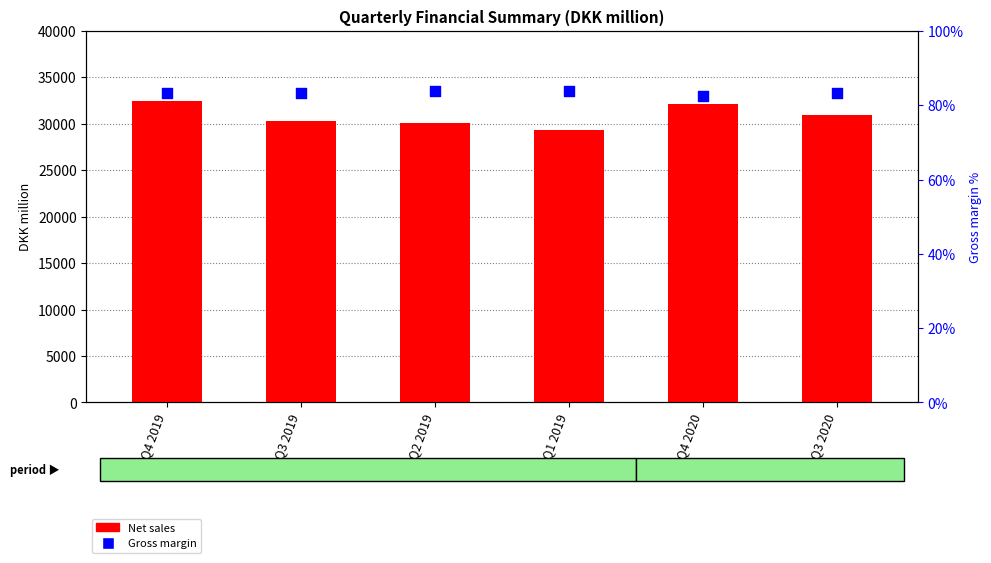

Which series reaches the maximum Y coordinate?

Net sales